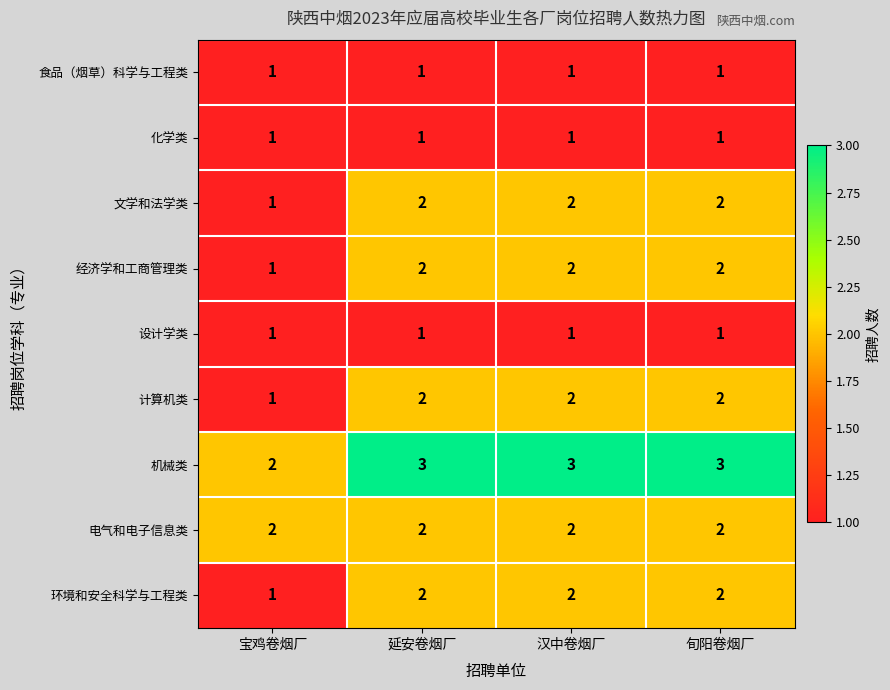

Where is 环境和安全科学与工程类 nearest to the value 1?

宝鸡卷烟厂